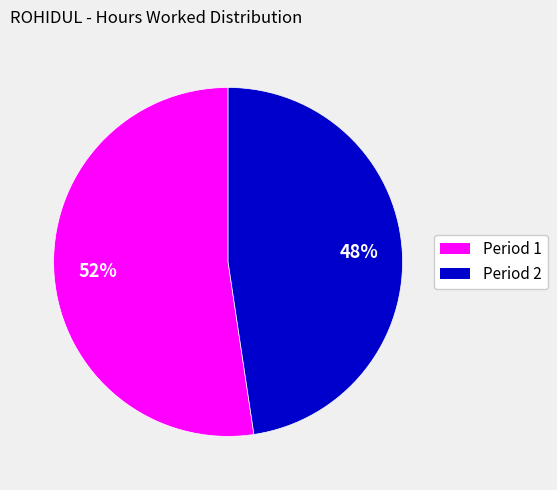

Does any single category account for the majority?

Yes